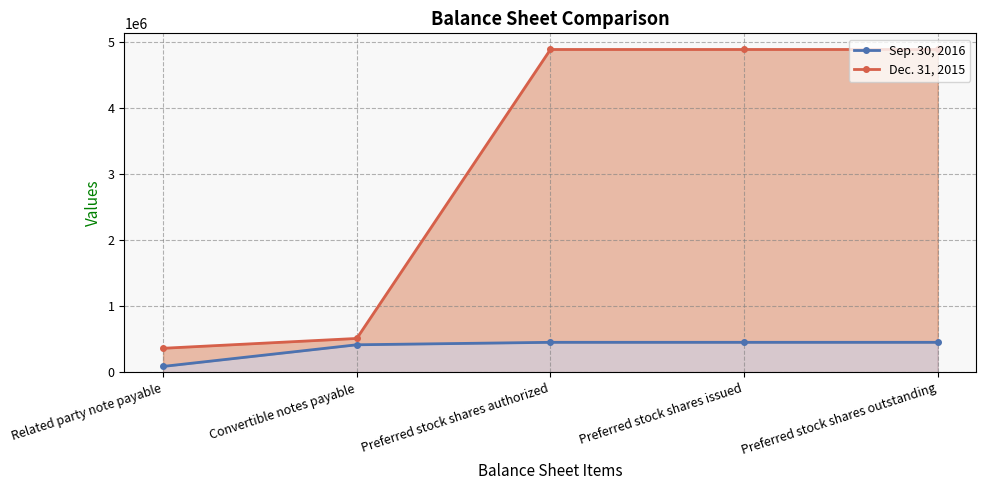

What is the difference between the highest and lowest values at Related party note payable?

274455